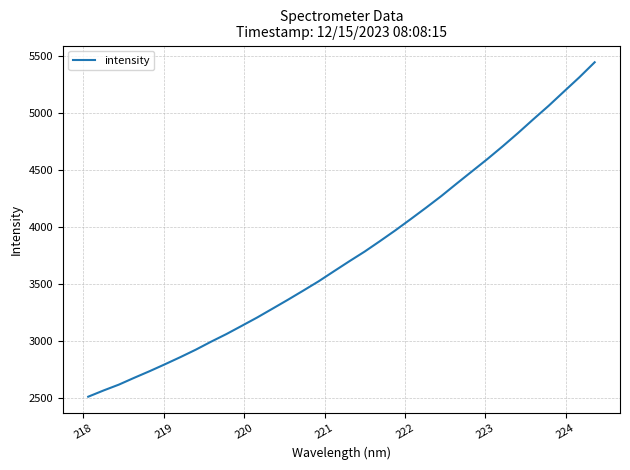

What is the maximum value shown in the chart?

5443.6